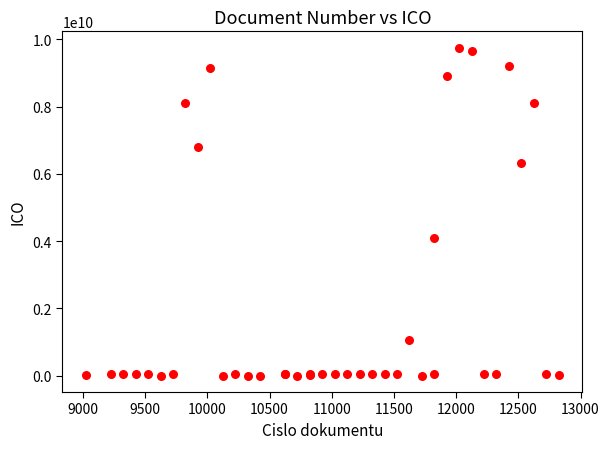

What Y value in the scatter plot is closest to 4875642602?

4080263660